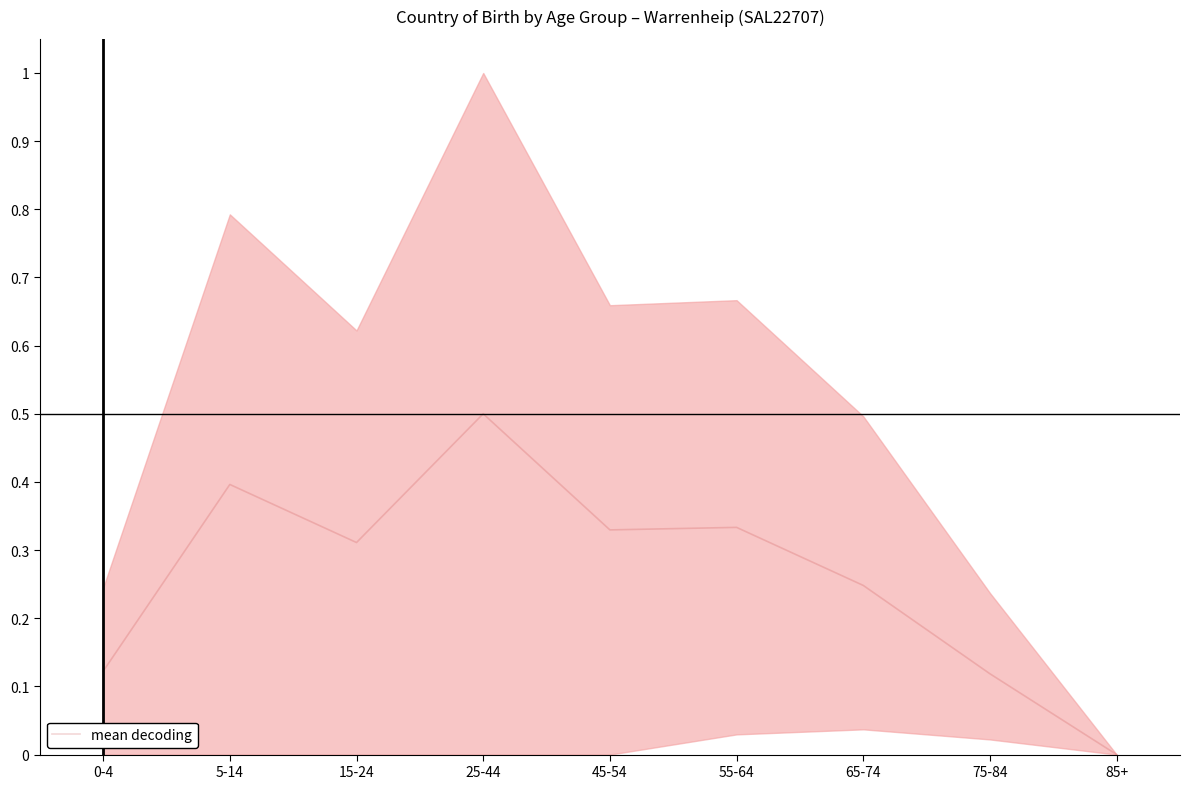

What is the label of the 3rd point from the left?

15-24